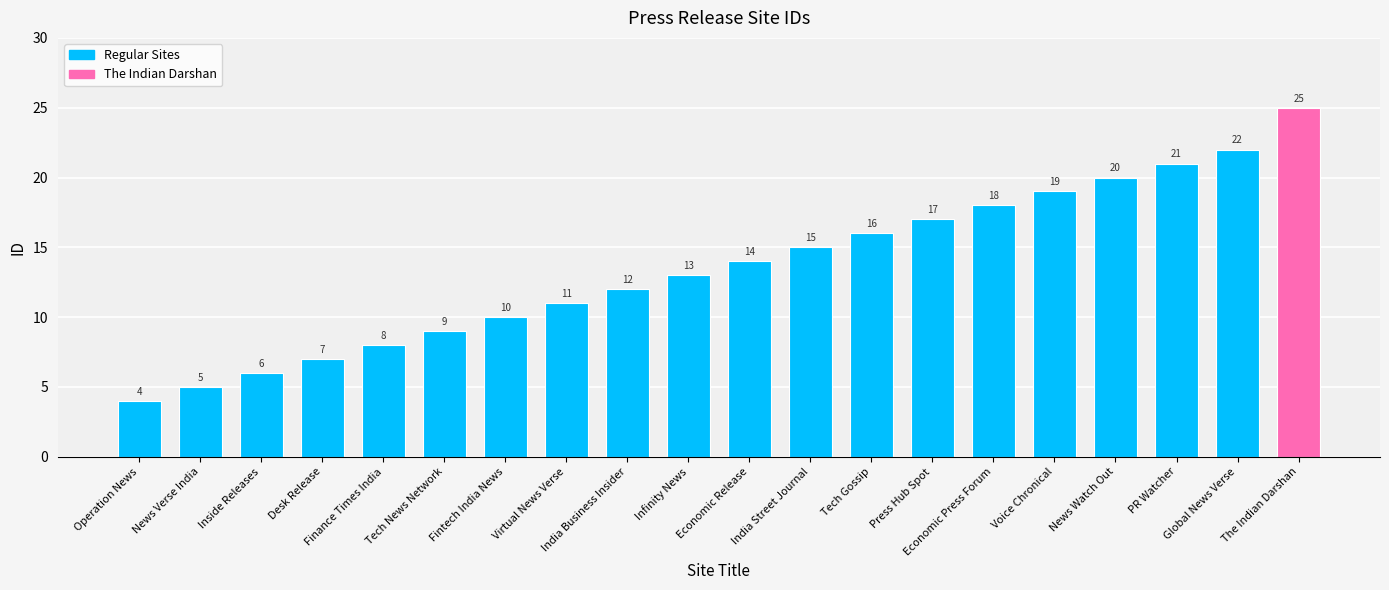

Between News Watch Out and India Street Journal, which is larger?

News Watch Out